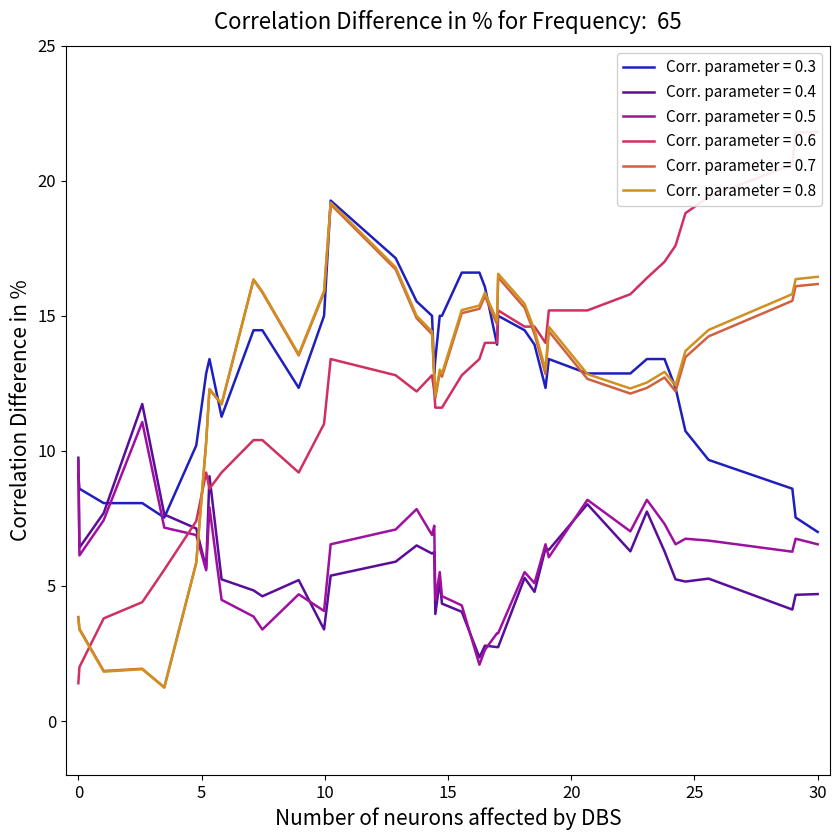

At how many categories does at least one series exceed 7?

40